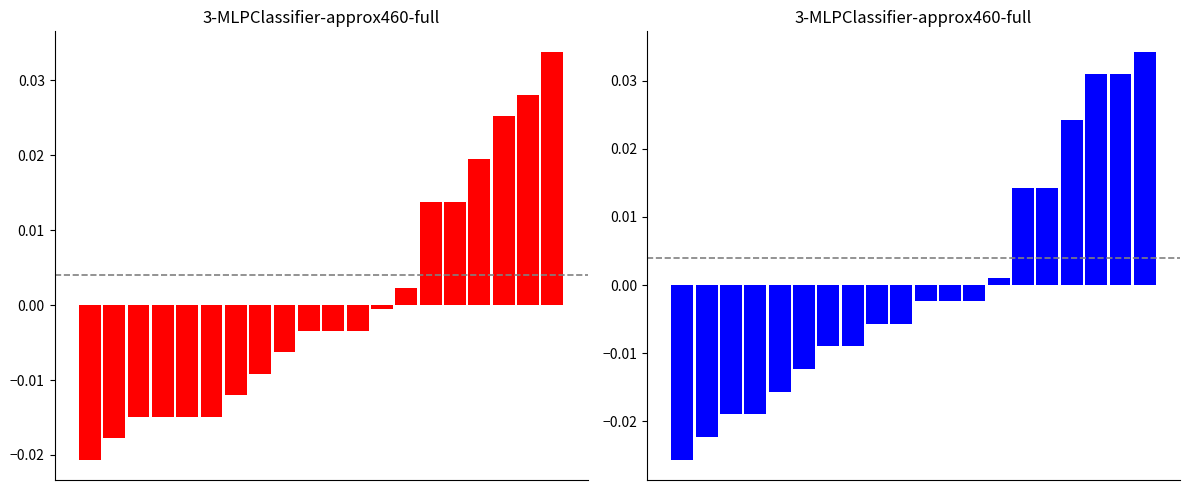

At which category is the sum across all series the highest?

19